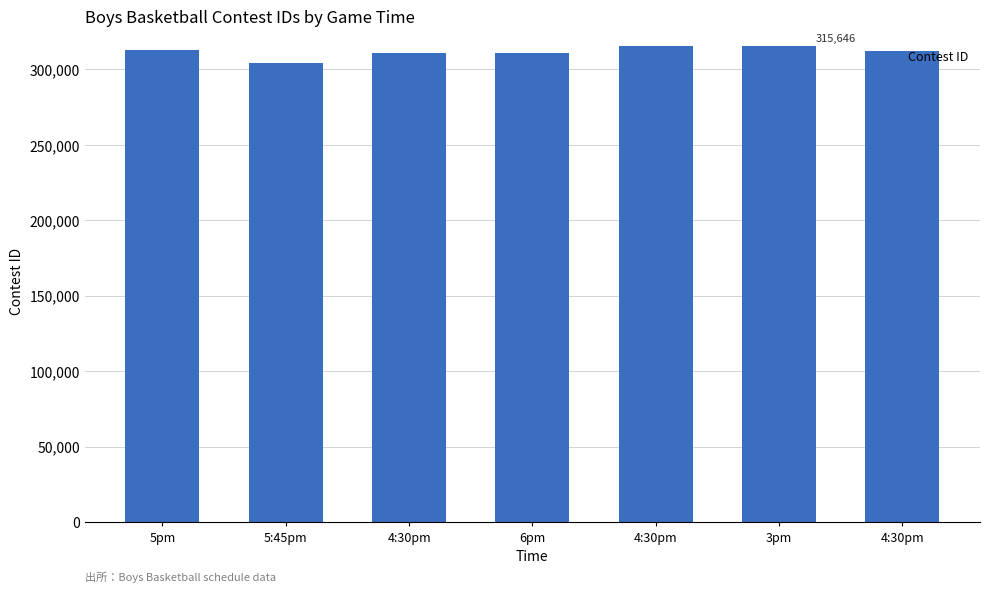

How many series are shown in this chart?

1